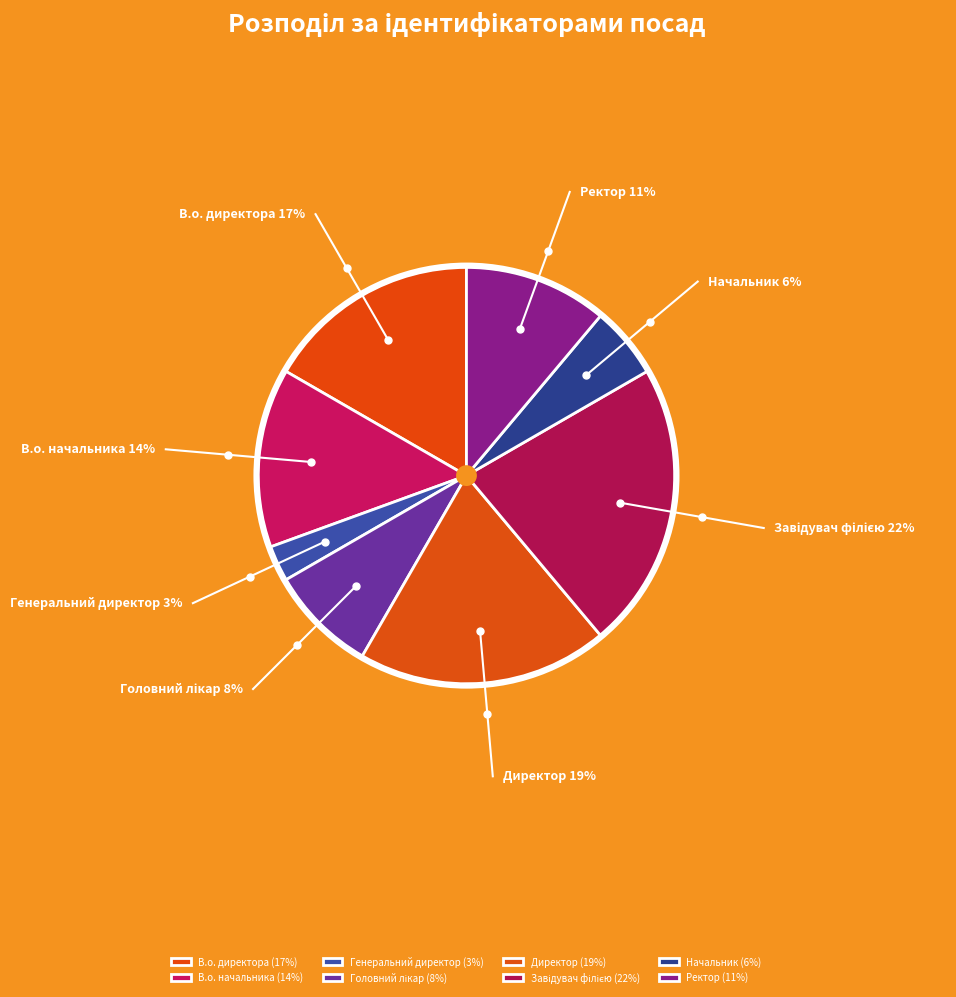

What is the ratio of the value at Генеральний директор to the value at Начальник?

0.5